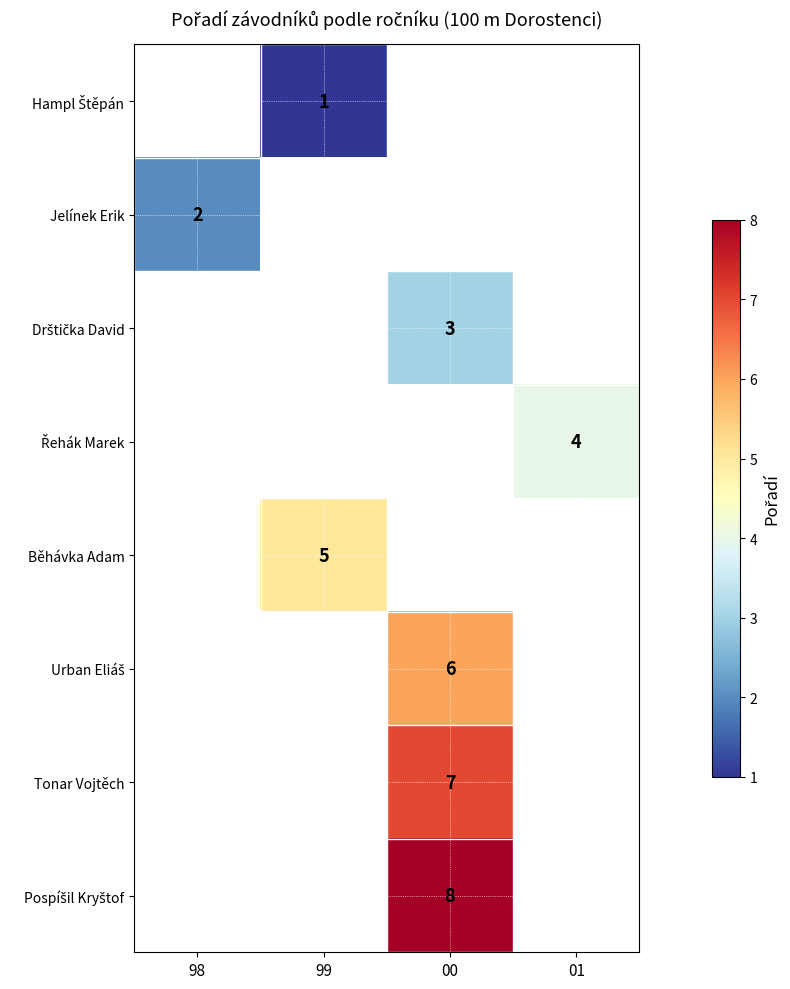

The value of Běhávka Adam at 99 is 7. True or false?

False